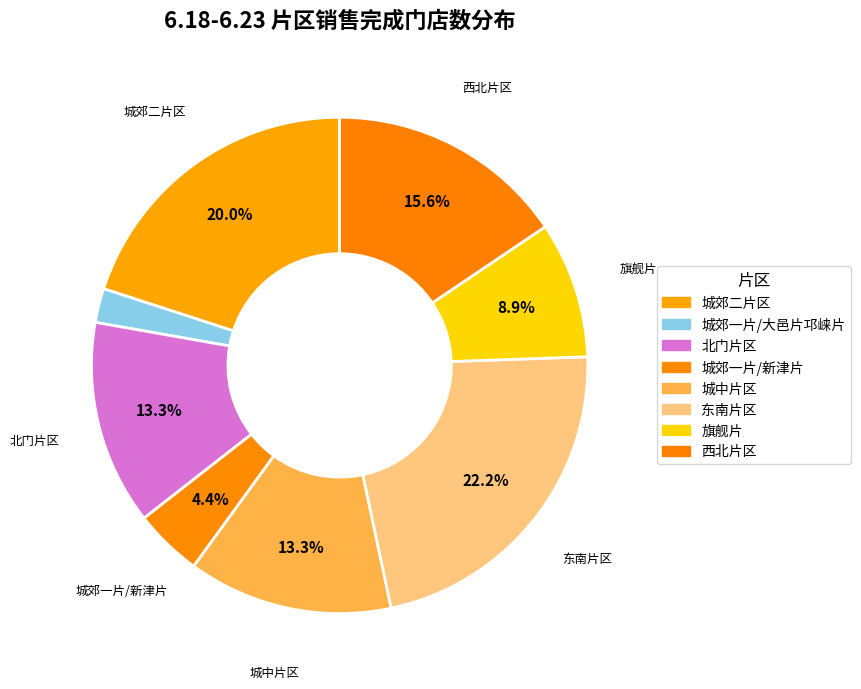

Which category has the smallest portion of the pie?

城郊一片/大邑片邛崃片